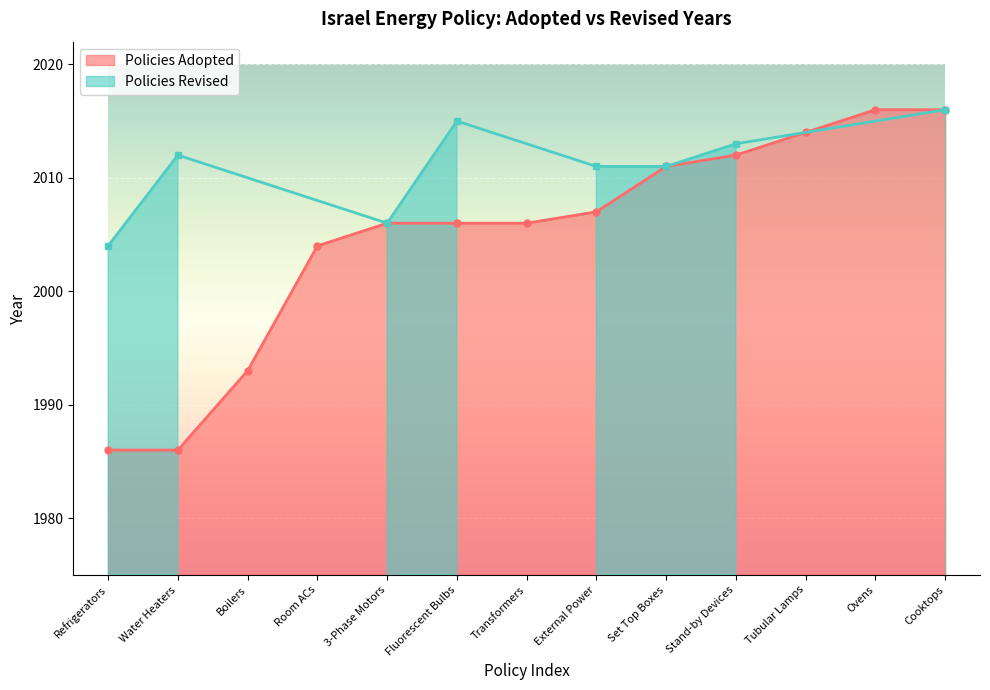

List the labels in order of value, smallest first.

Refrigerators, Water Heaters, Boilers, Room ACs, 3-Phase Motors, Fluorescent Bulbs, Transformers, External Power, Set Top Boxes, Stand-by Devices, Tubular Lamps, Ovens, Cooktops